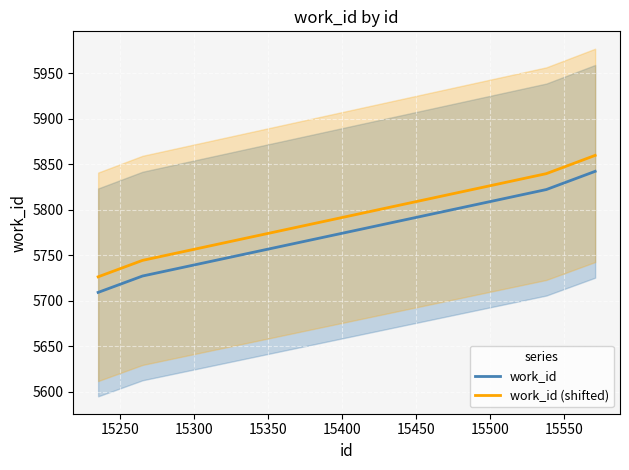

True or false: work_id (shifted) and work_id cross at least once.

False